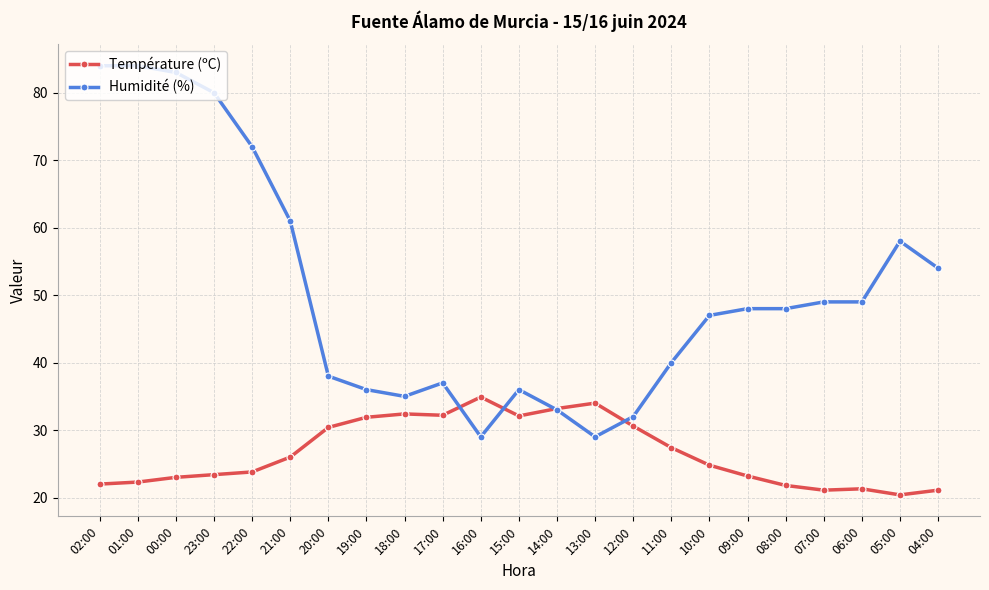

The value of Température (ºC) at 23:00 is 6.8. True or false?

False